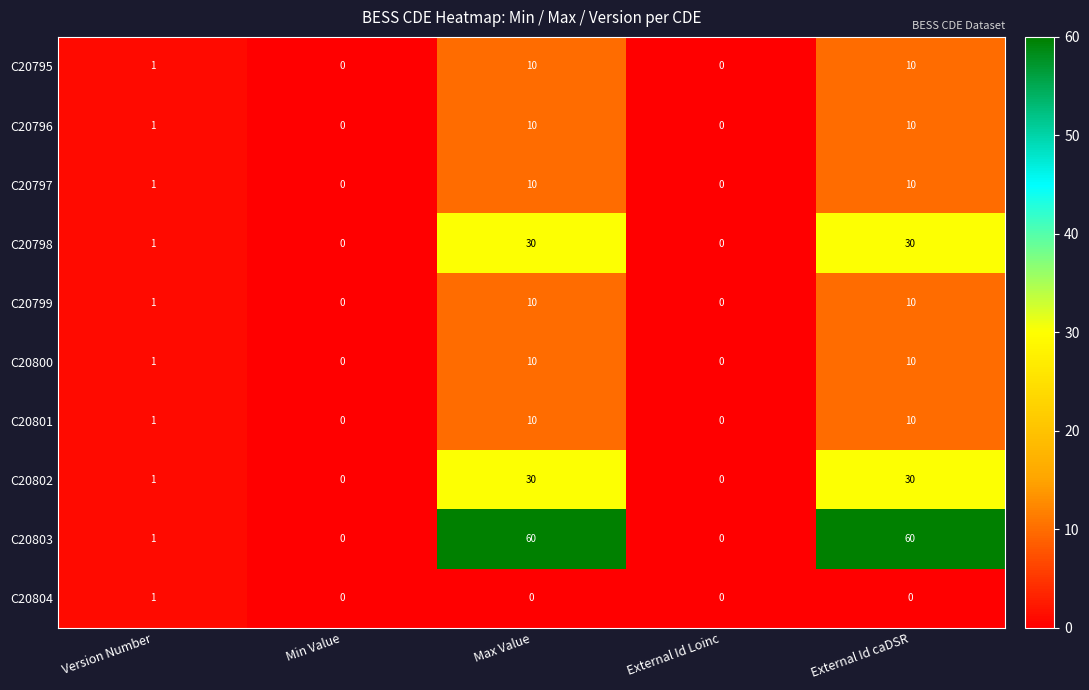

At which label is C20802 closest to 15?

Version Number